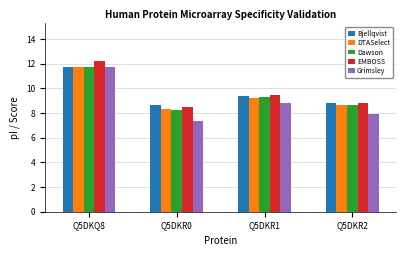

How many categories are shown in the chart?

4